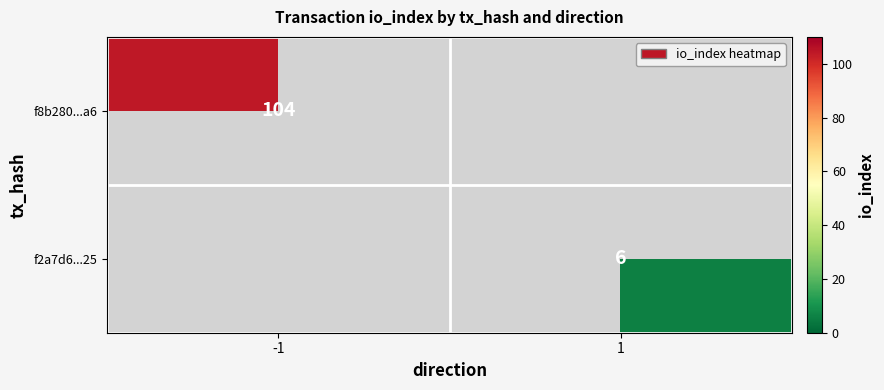

Is it true that f2a7d6...25 equals 6 at 1?

True